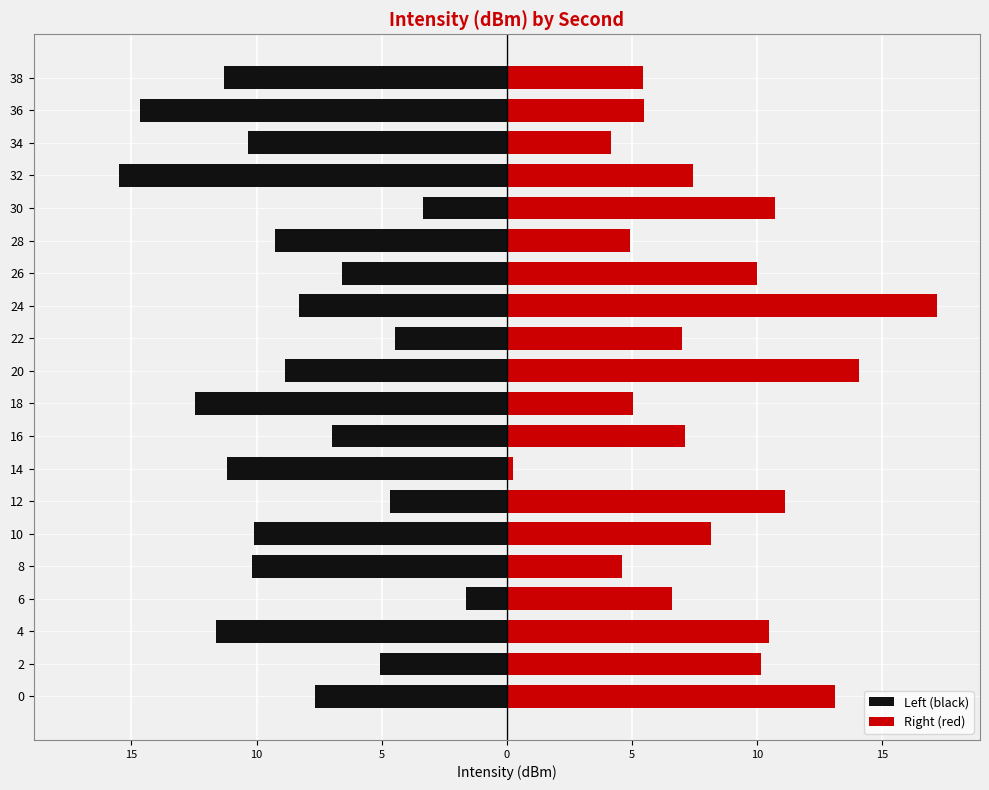

Between 14 and 36, which series saw the biggest shift?

Right (red)